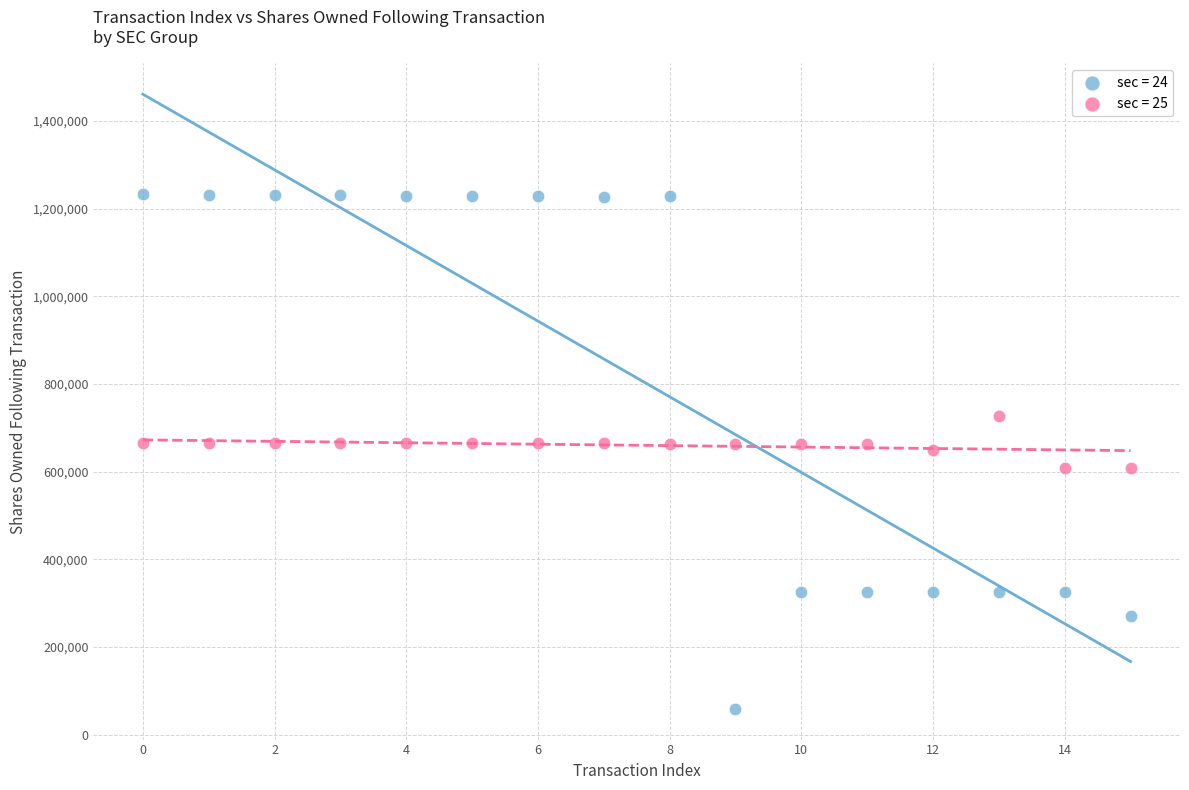

Which series reaches the maximum Y coordinate?

sec = 24